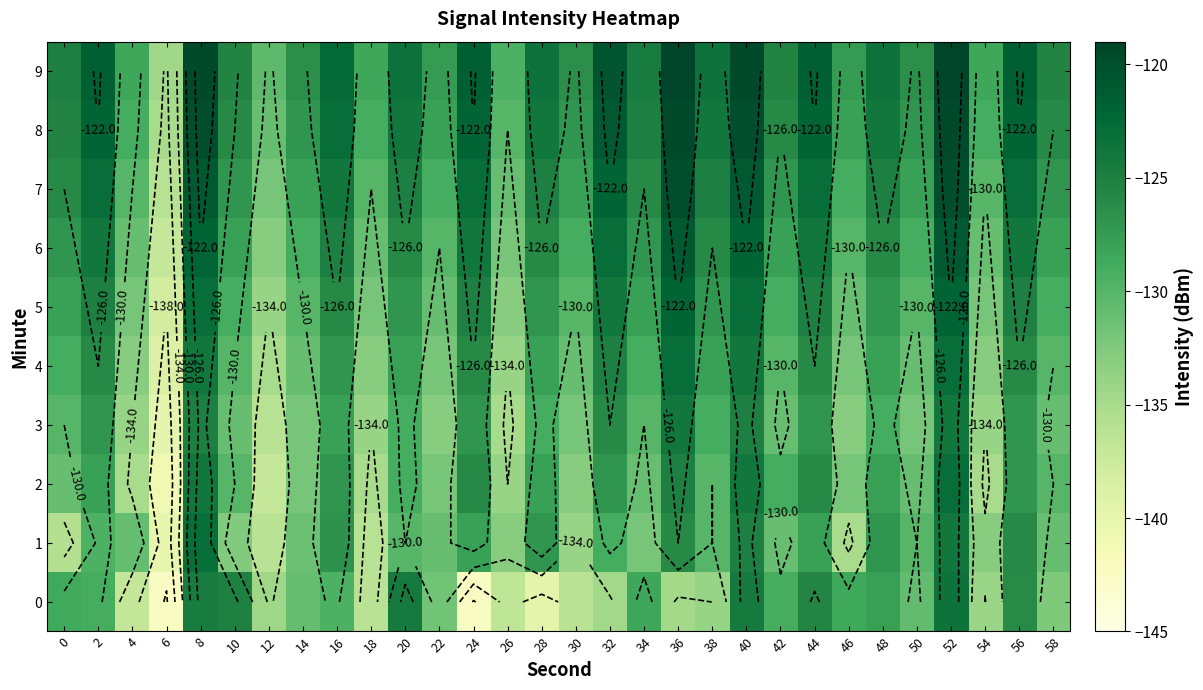

What is the difference between the highest and lowest values at 12?

6.5